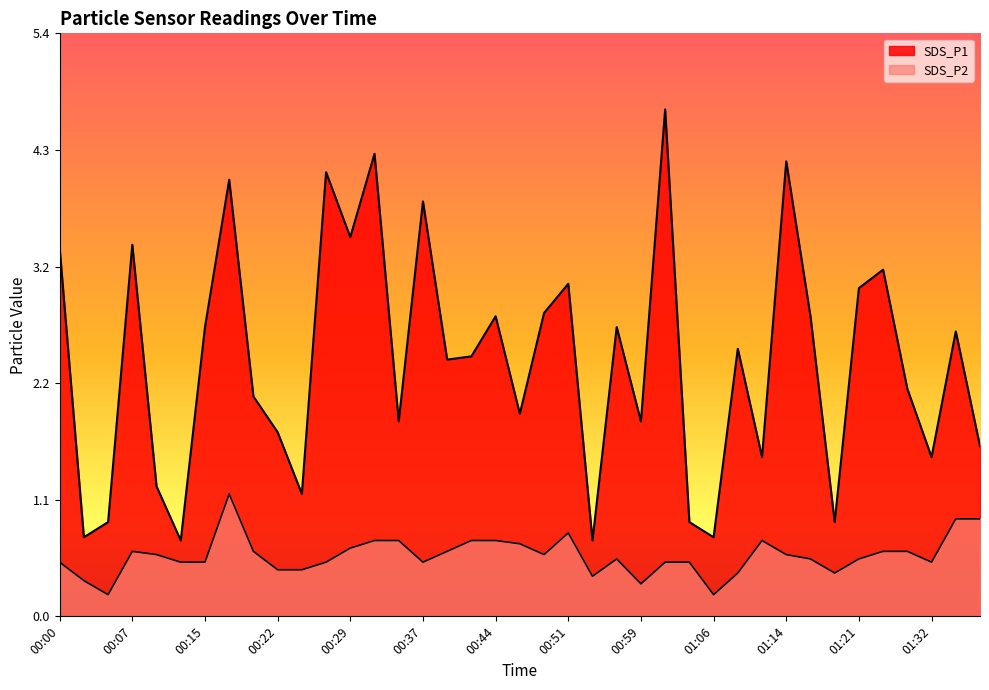

True or false: SDS_P1 and SDS_P2 cross at least once.

False